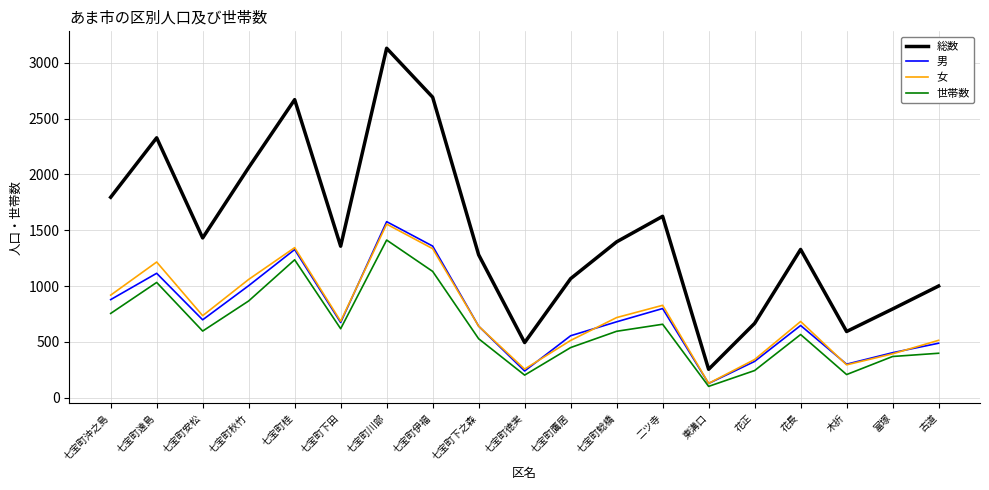

True or false: 総数 and 世帯数 intersect in this chart.

False